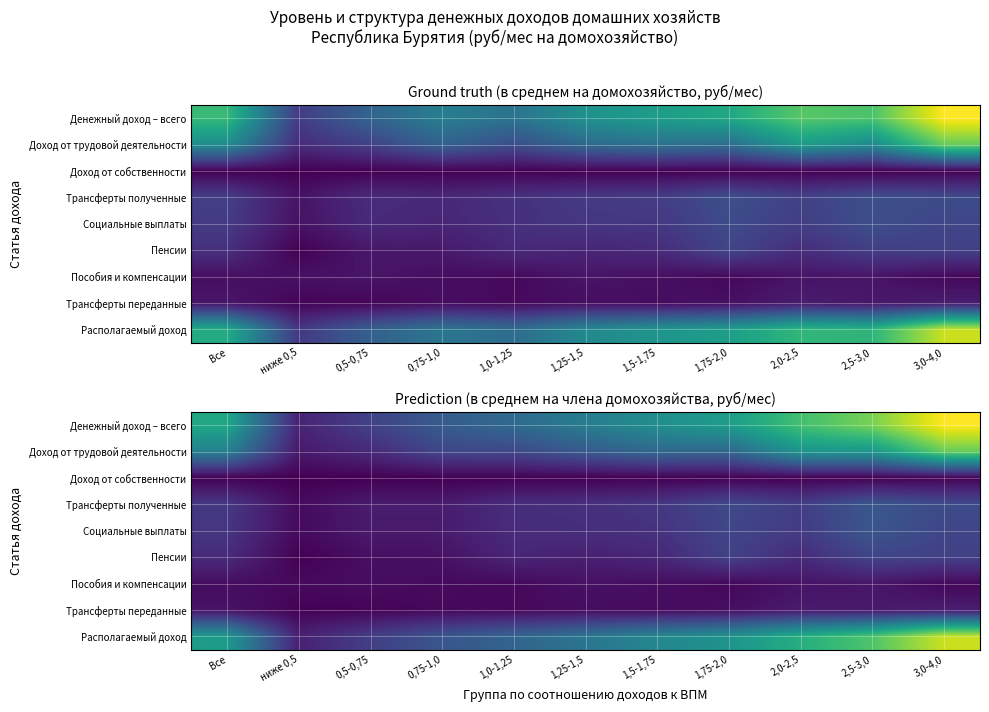

At which label does Социальные выплаты reach its peak?

2,5-3,0